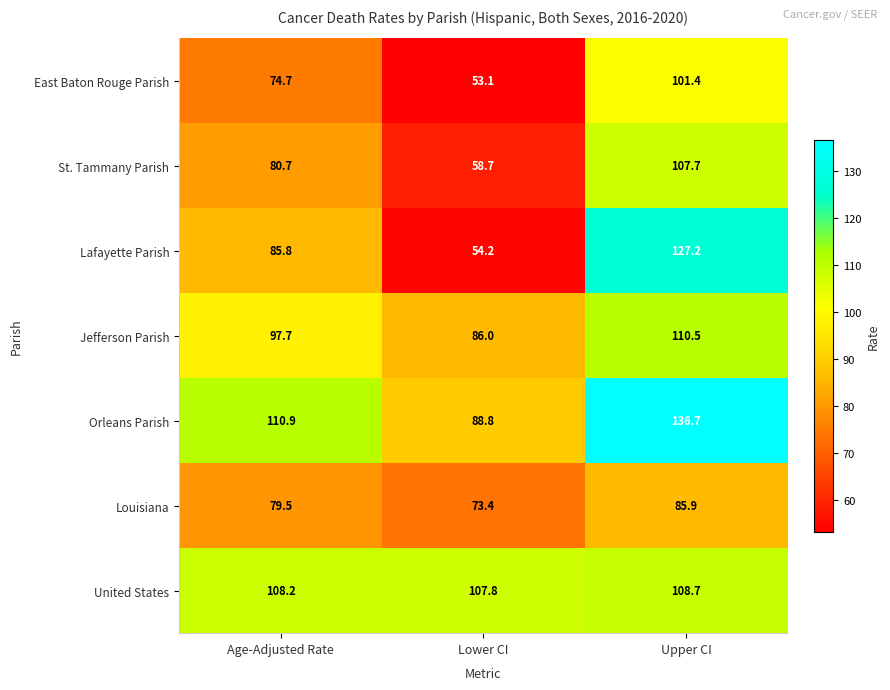

At which category is the sum across all series the highest?

Upper CI